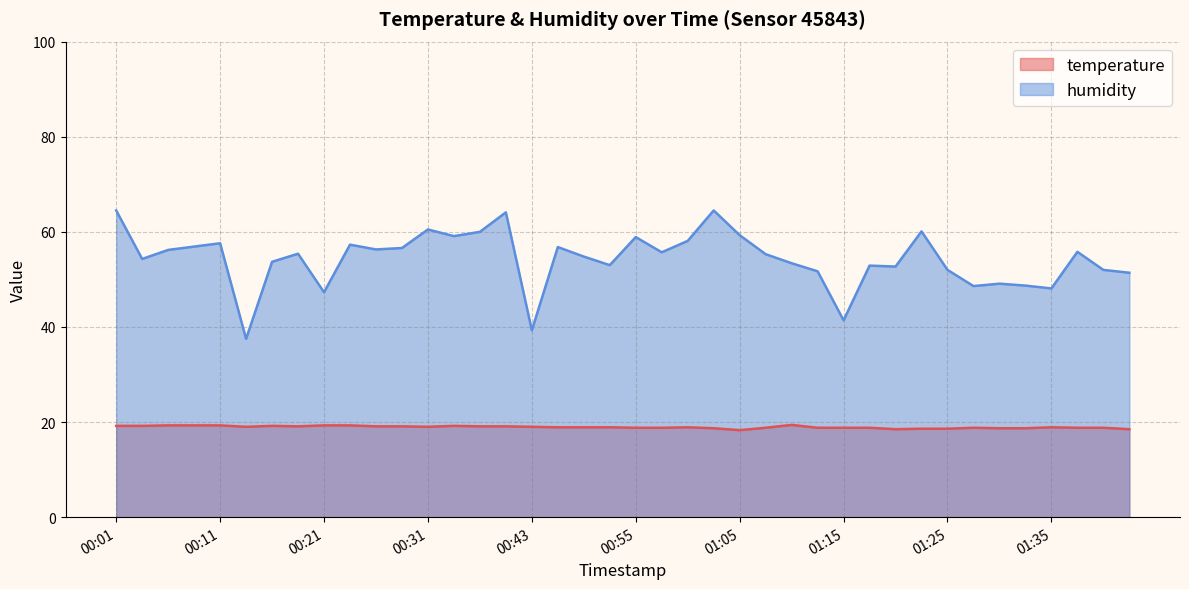

At which category does humidity reach its first local valley?

00:03